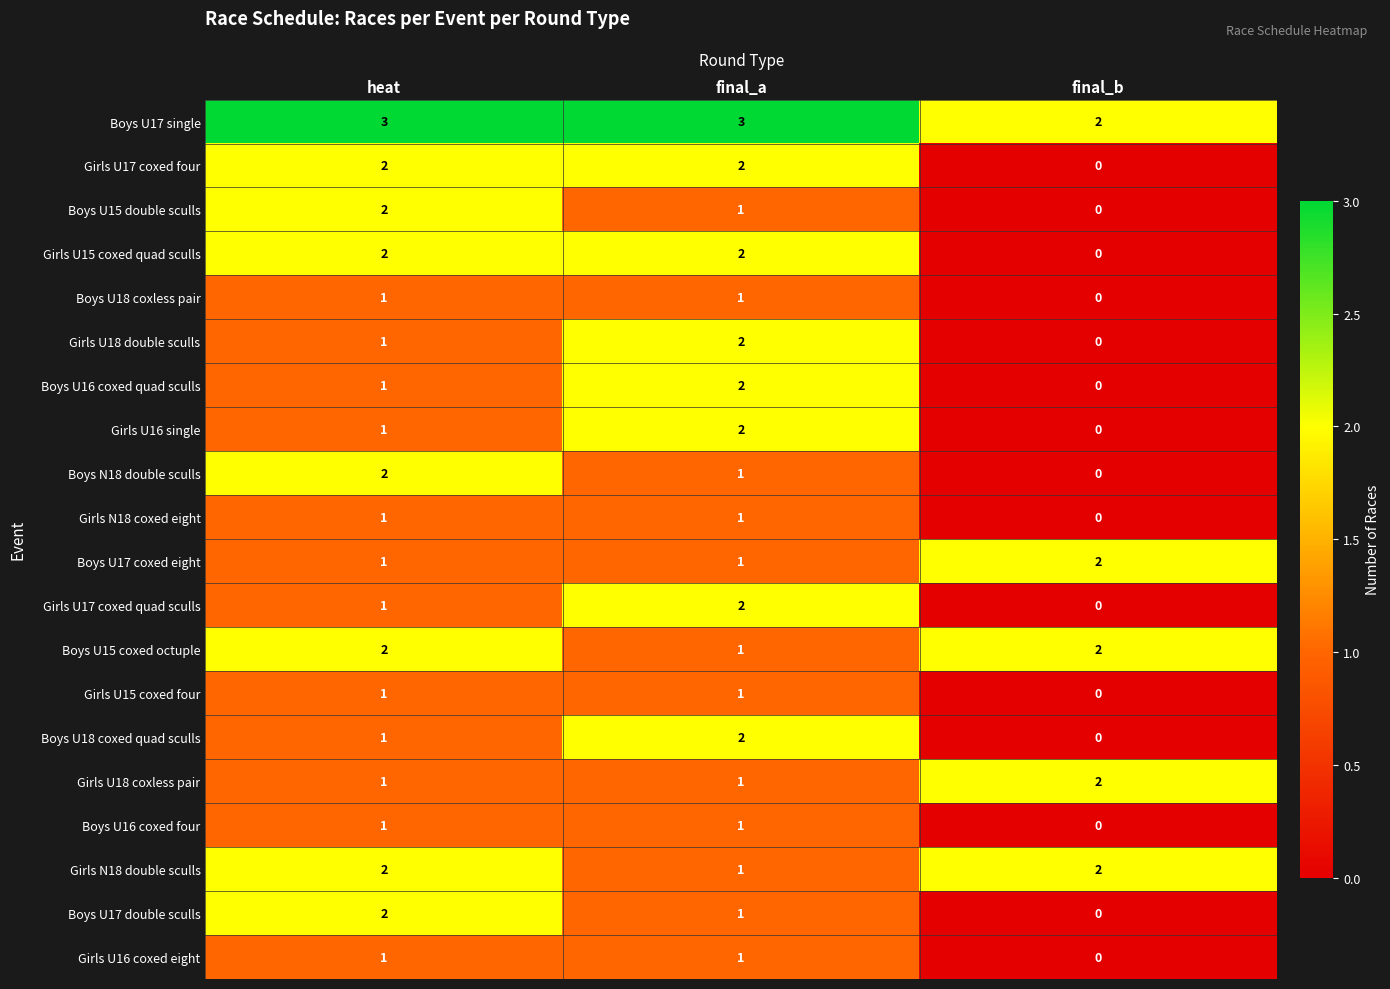

Is the value of Girls U17 coxed four at final_a greater than the value of Boys U16 coxed four at final_a?

Yes